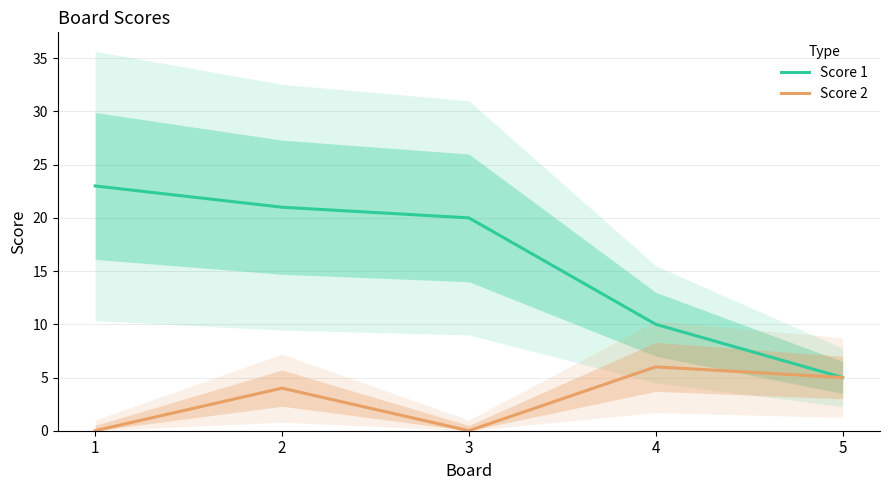

Does the chart have visible grid lines?

Yes